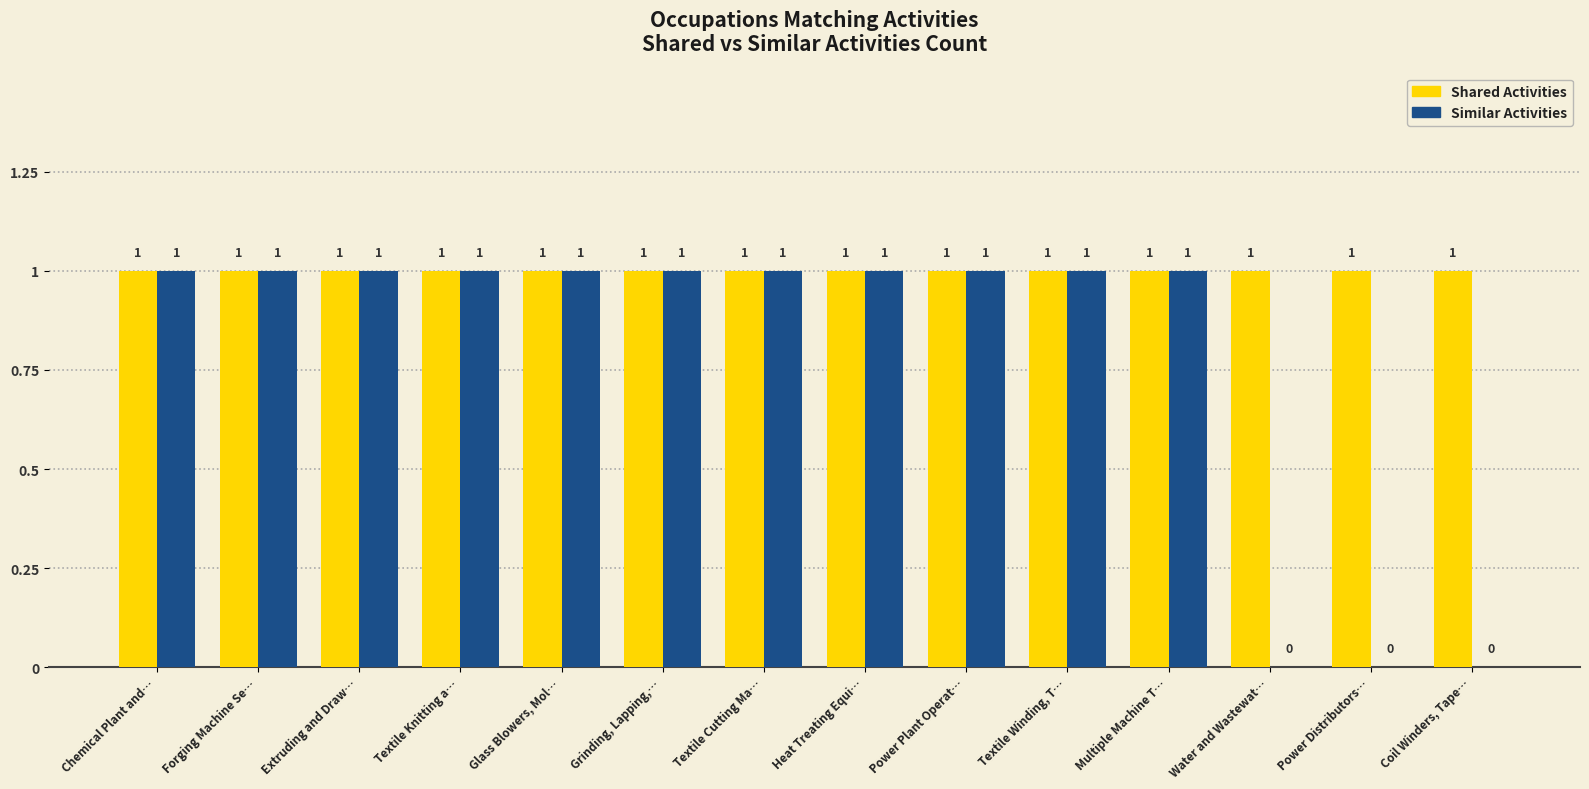

True or false: Shared Activities has a value of 0 at Forging Machine Se….

False